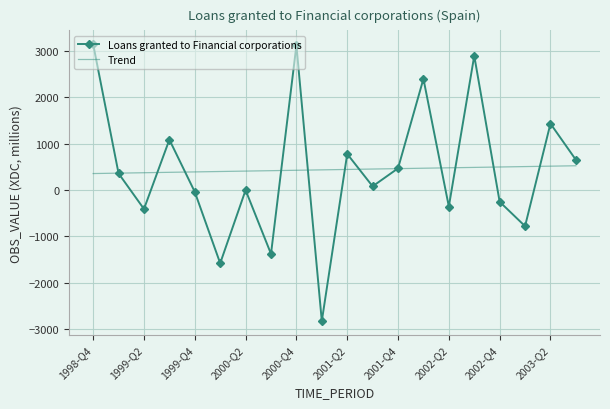

What are all the series names shown in the legend?

Loans granted to Financial corporations, Trend